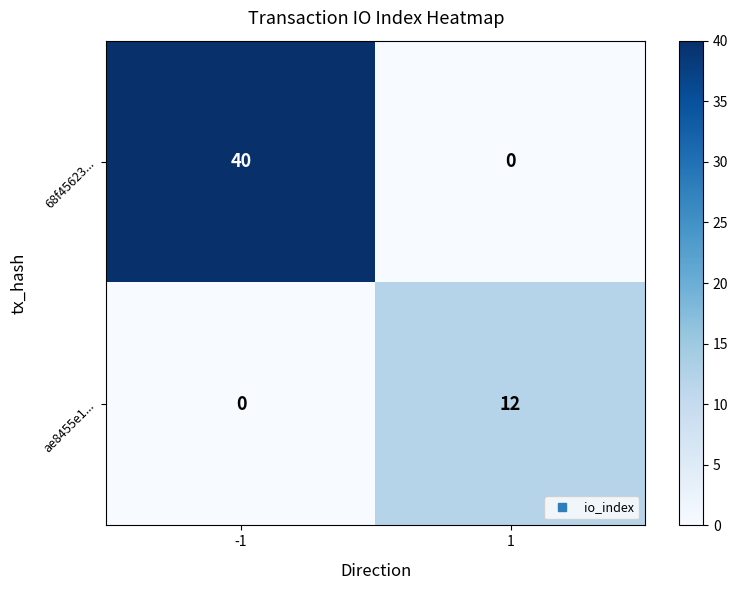

Rank the series at -1 from lowest to highest value.

ae8455e1..., 68f45623...